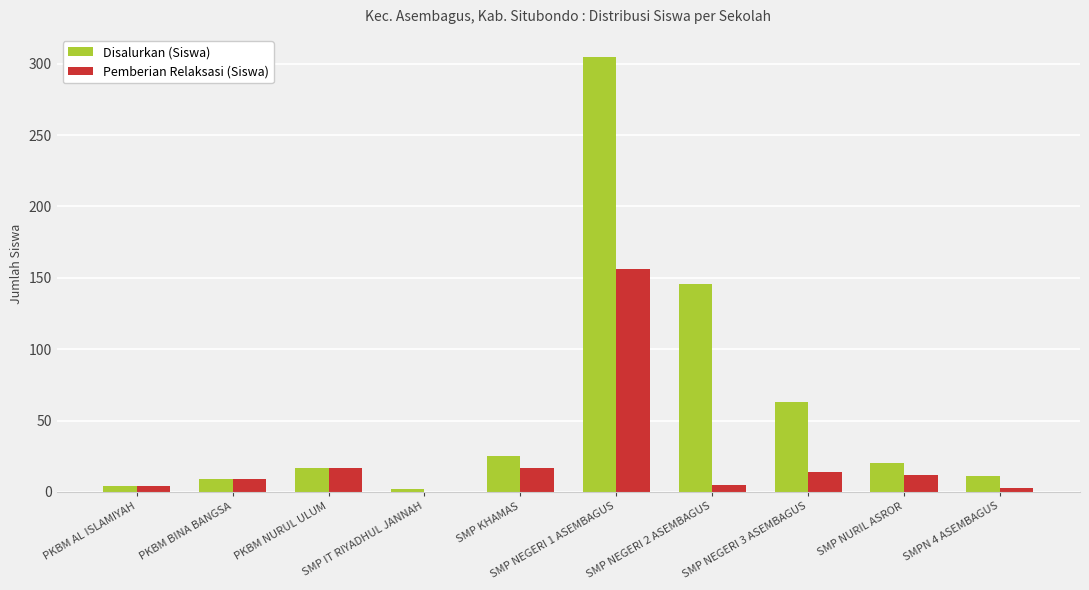

Which category has the highest value in the Pemberian Relaksasi (Siswa) series?

SMP NEGERI 1 ASEMBAGUS